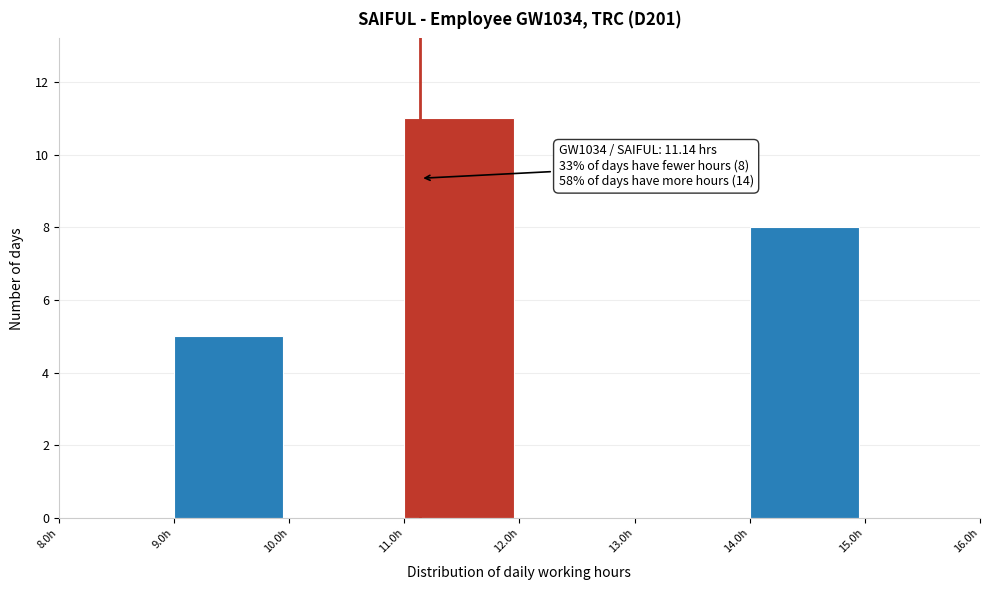

Over which range of the x-axis is the bar tallest?

11 to 12